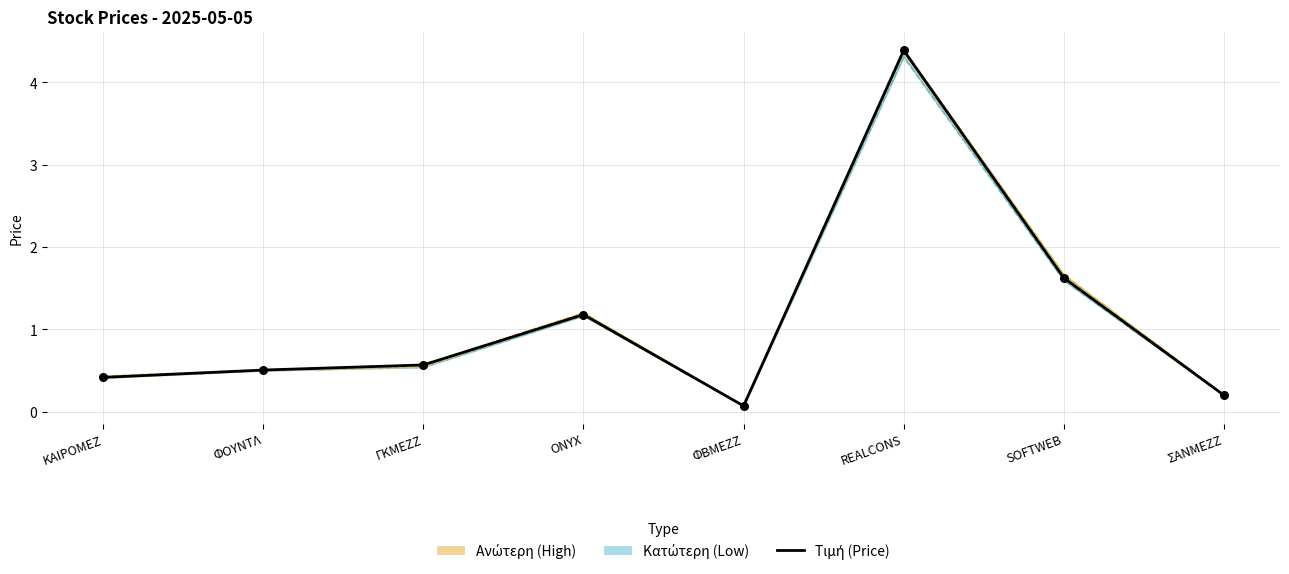

Which has a higher value, ONYX or ΓΚΜΕΖΖ?

ONYX